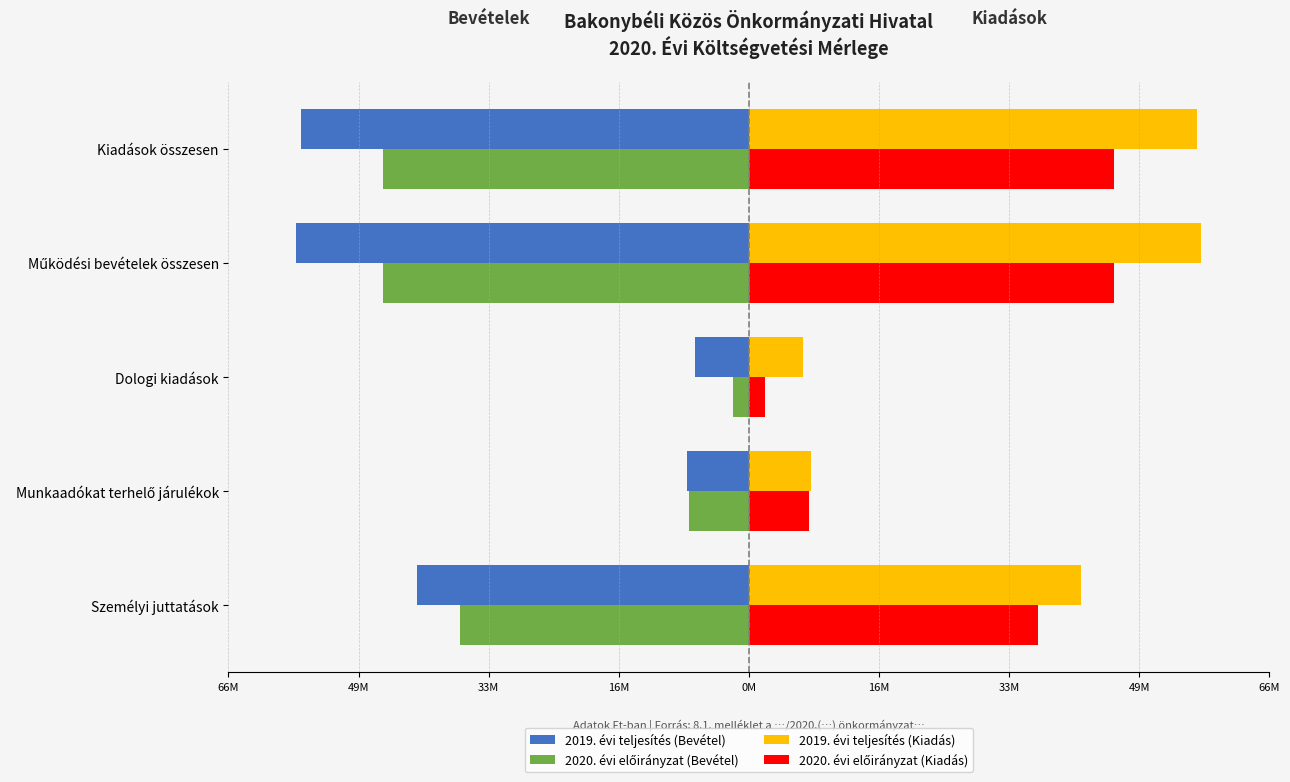

Rank the series by their maximum value, from lowest to highest.

2019. évi teljesítés (Bevétel), 2020. évi előirányzat (Bevétel), 2020. évi előirányzat (Kiadás), 2019. évi teljesítés (Kiadás)